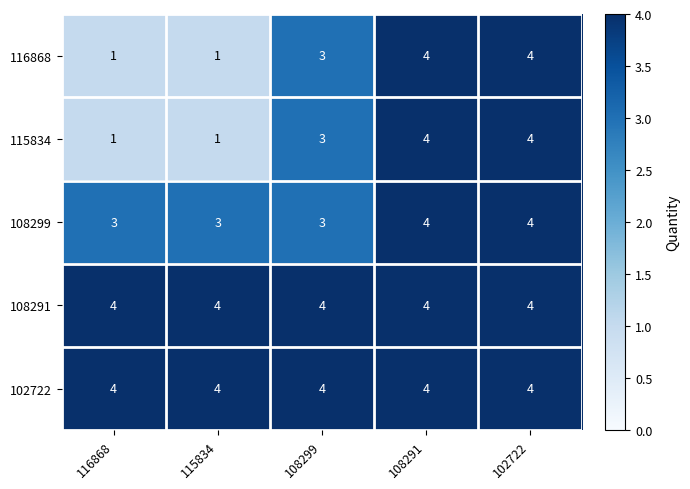

What is the total value across all series at 108299?

17